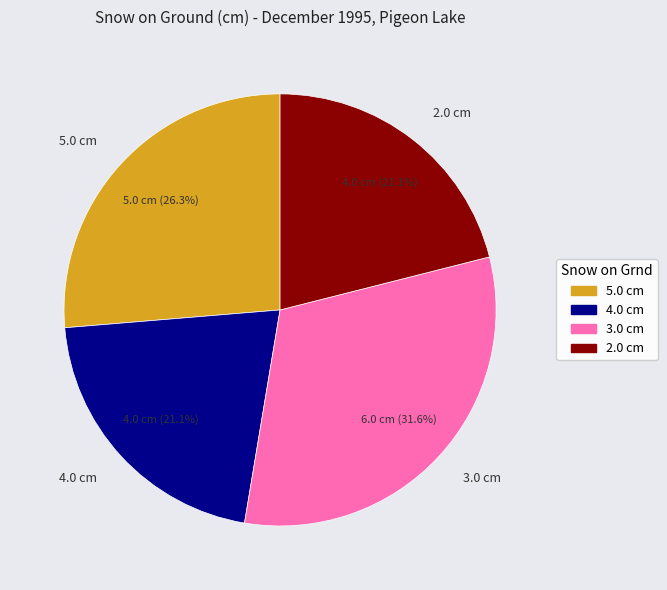

How many segments does this pie chart have?

4